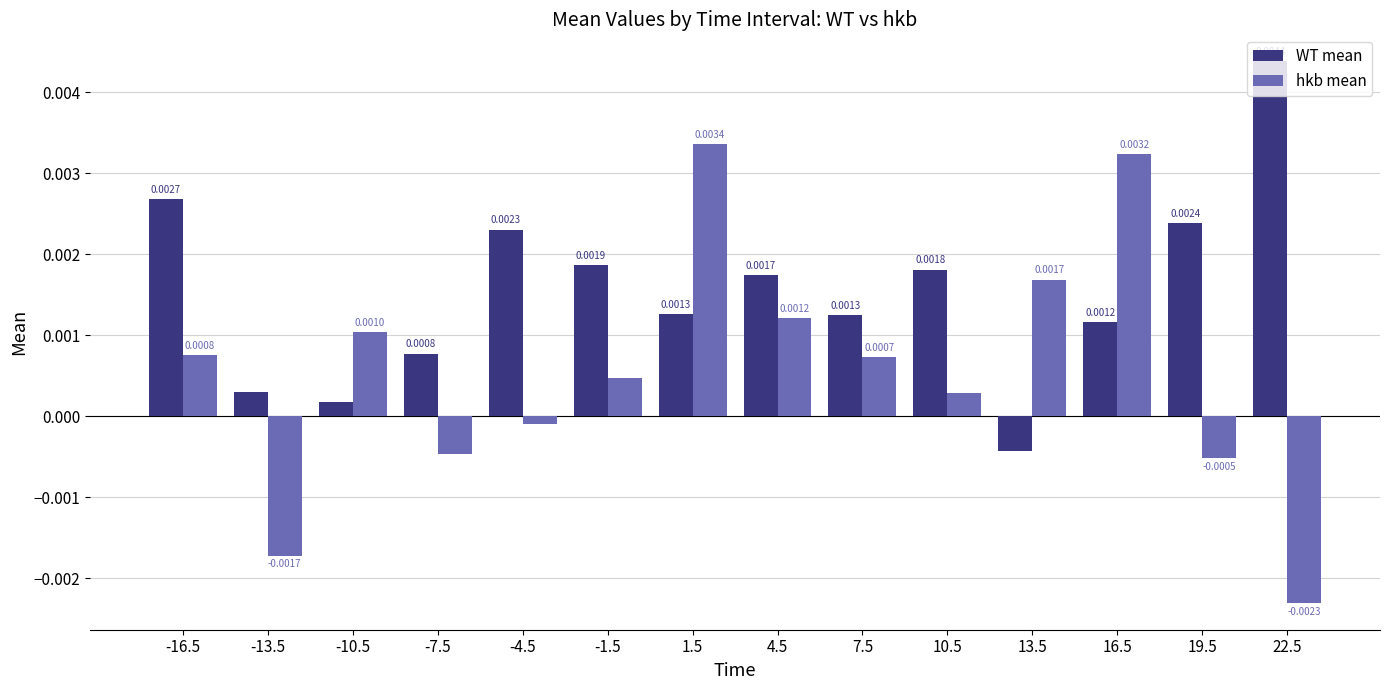

Rank the series at -16.5 from lowest to highest value.

hkb mean, WT mean